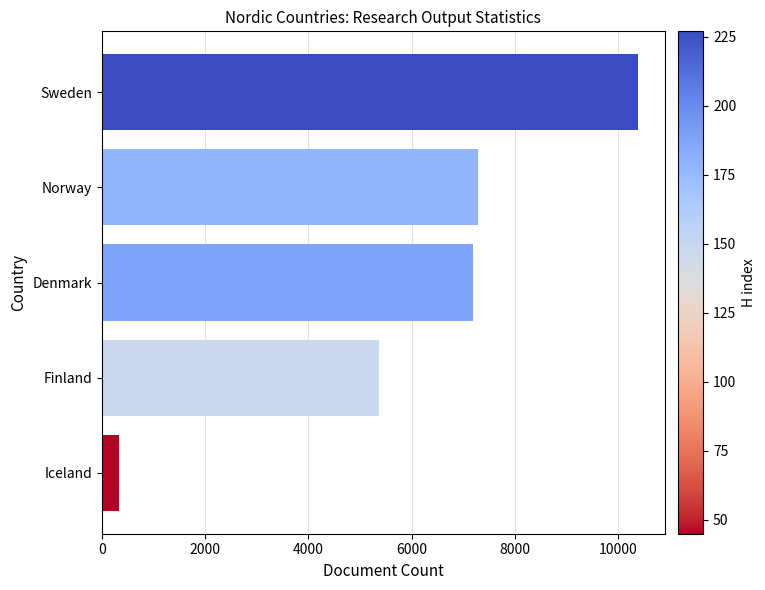

Which label corresponds to the smallest value in the chart?

Iceland